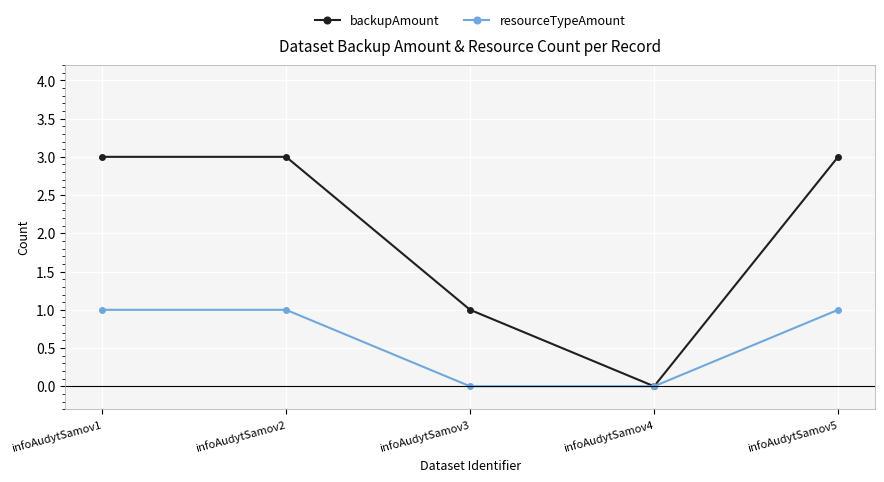

Count the resourceTypeAmount values in the range 0 to 1.

5